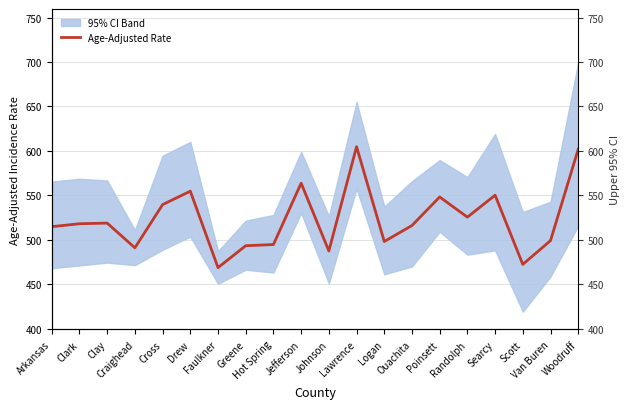

How many series are shown in this chart?

2